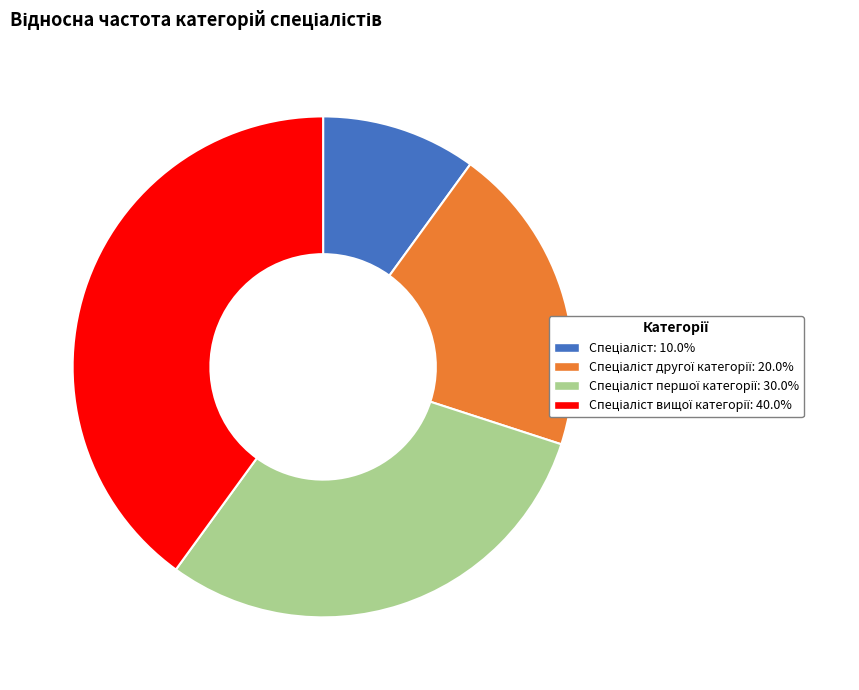

Does any single category account for the majority?

No